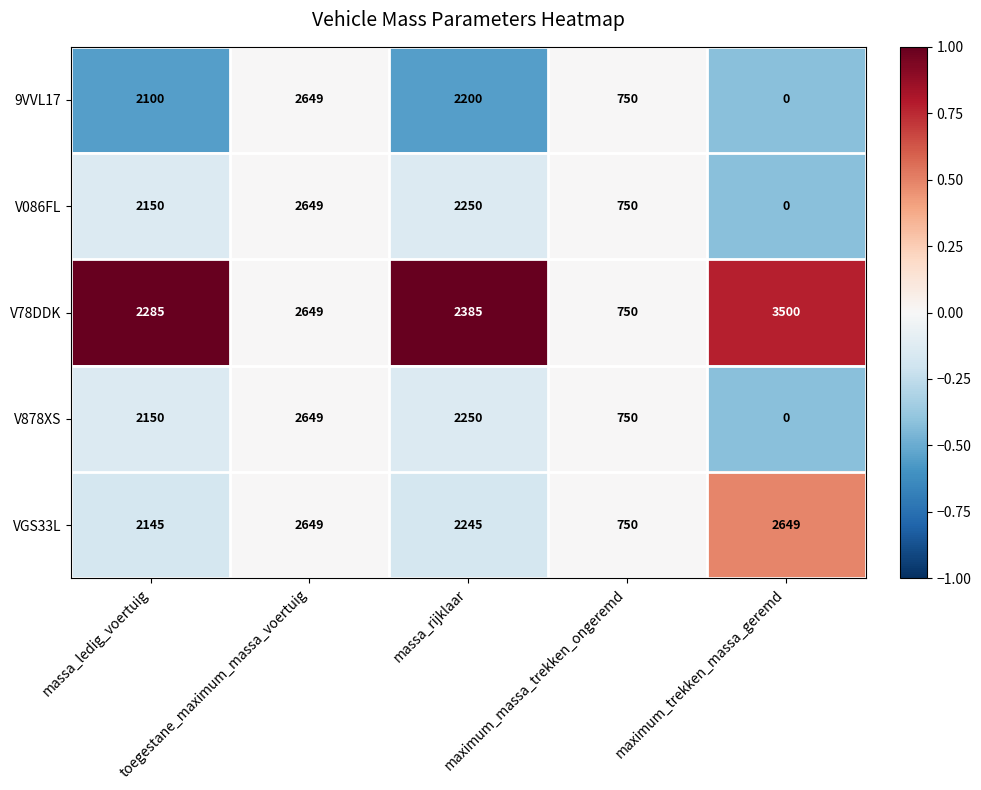

What is the lowest value of the VGS33L series?

750